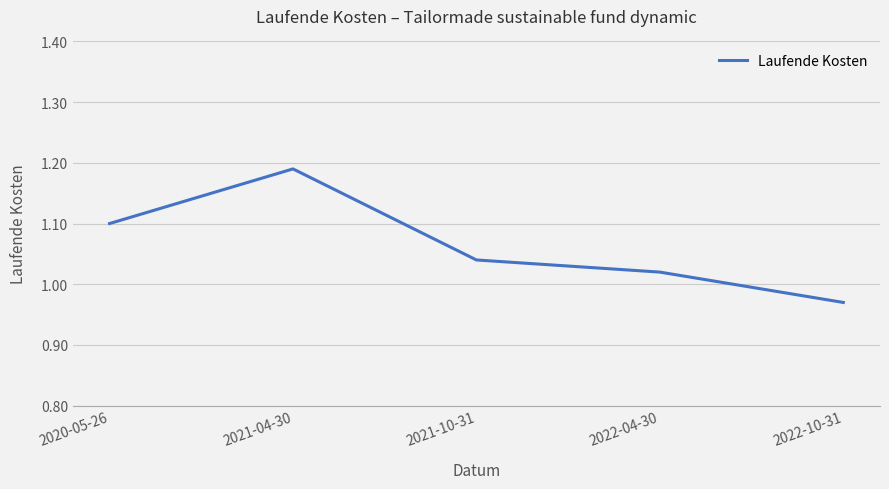

What is the difference between the second highest and minimum values?

0.1